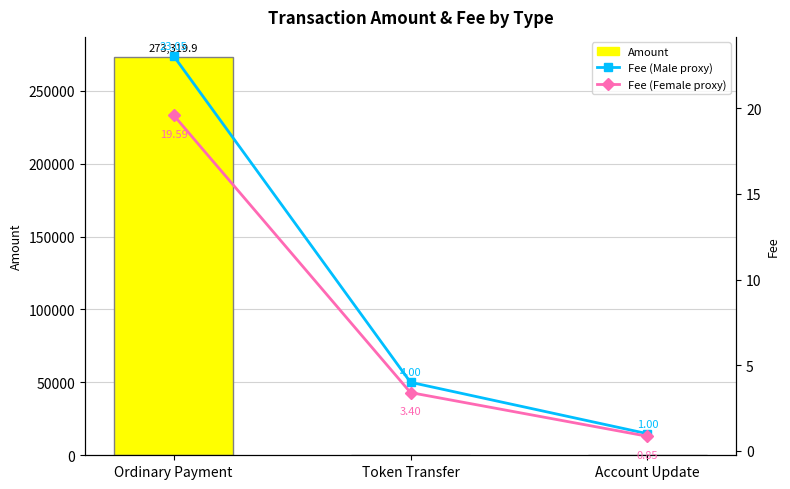

Between Token Transfer and Ordinary Payment, which is larger?

Ordinary Payment